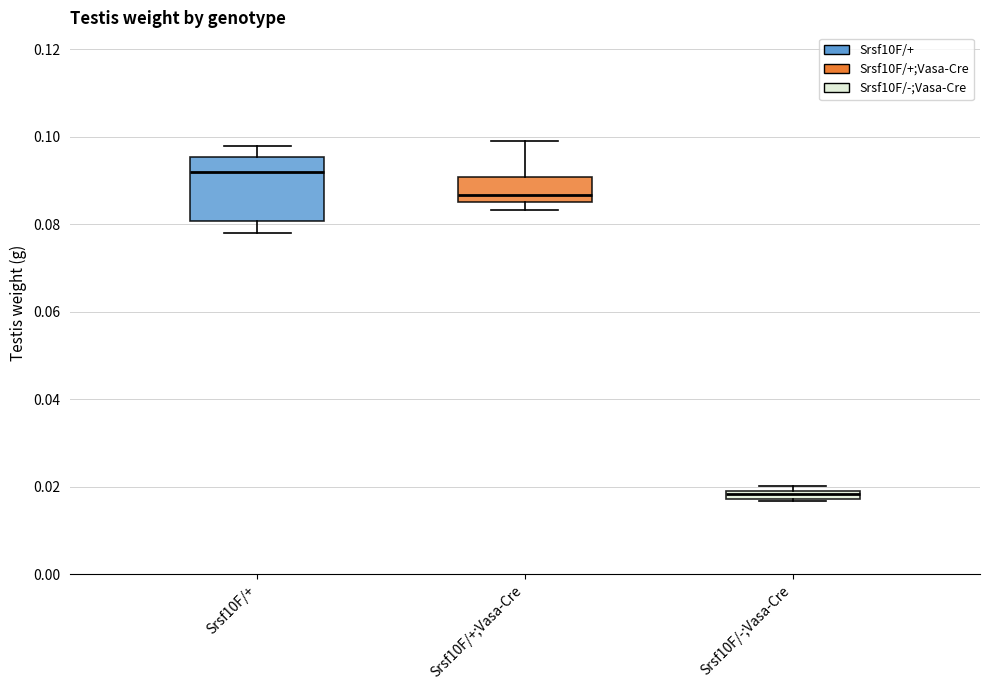

Where is the lower edge of the box for Srsf10F/+;Vasa-Cre on the y-axis? The values are not printed on the chart, so give them approximately, as read against the axis.

0.086